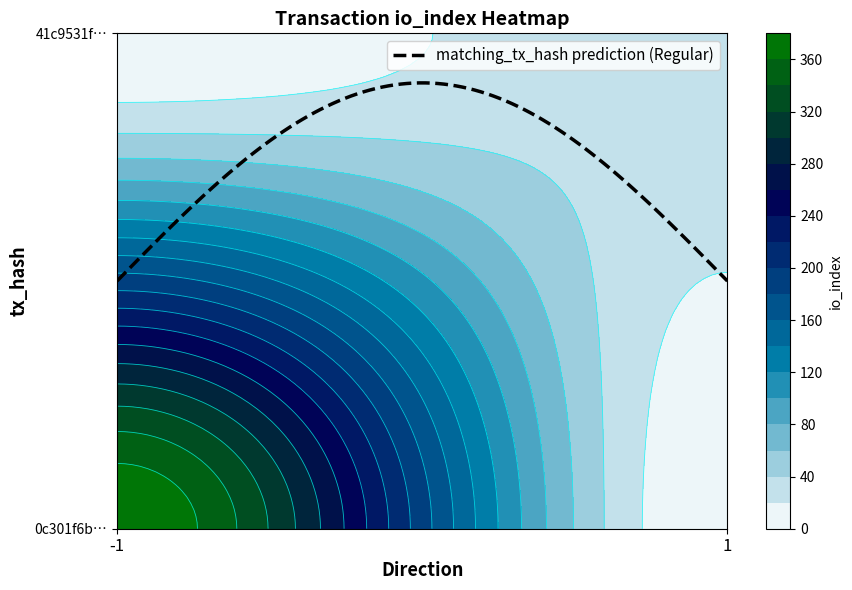

Reading right to left, extract all data points from this chart.

0c301f6bdee6cd6ed3546414efc40a46fa24004: io_index=378	direction=-1
41c9531f67a158be785ef320f813b5458627855: io_index=38	direction=1